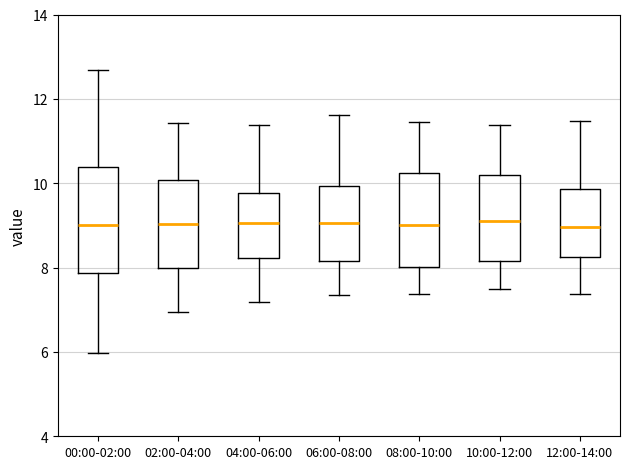

Reading left to right, read every box against the y-axis: the position of its median line, the range the box covers, and the ends of its whiskers. The values are not printed on the chart, so give them approximately, as read against the axis.

00:00-02:00: median 9.0, box 7.8 to 10.4, whiskers 6.0 to 12.6
02:00-04:00: median 9.0, box 8.0 to 10.0, whiskers 7.0 to 11.4
04:00-06:00: median 9.0, box 8.2 to 9.8, whiskers 7.2 to 11.4
06:00-08:00: median 9.0, box 8.2 to 10.0, whiskers 7.4 to 11.6
08:00-10:00: median 9.0, box 8.0 to 10.2, whiskers 7.4 to 11.4
10:00-12:00: median 9.2, box 8.2 to 10.2, whiskers 7.4 to 11.4
12:00-14:00: median 9.0, box 8.2 to 9.8, whiskers 7.4 to 11.4